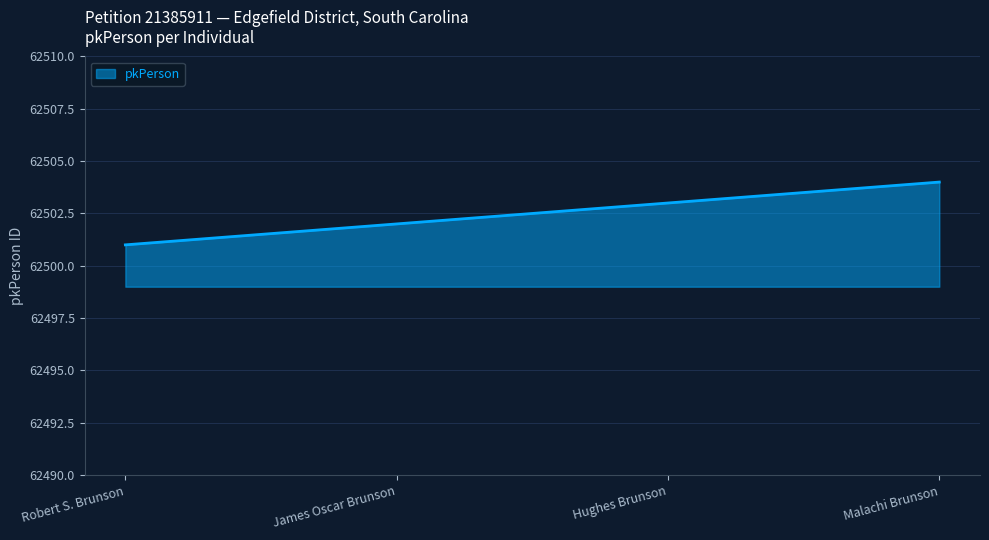

What position from the left is Robert S. Brunson?

1